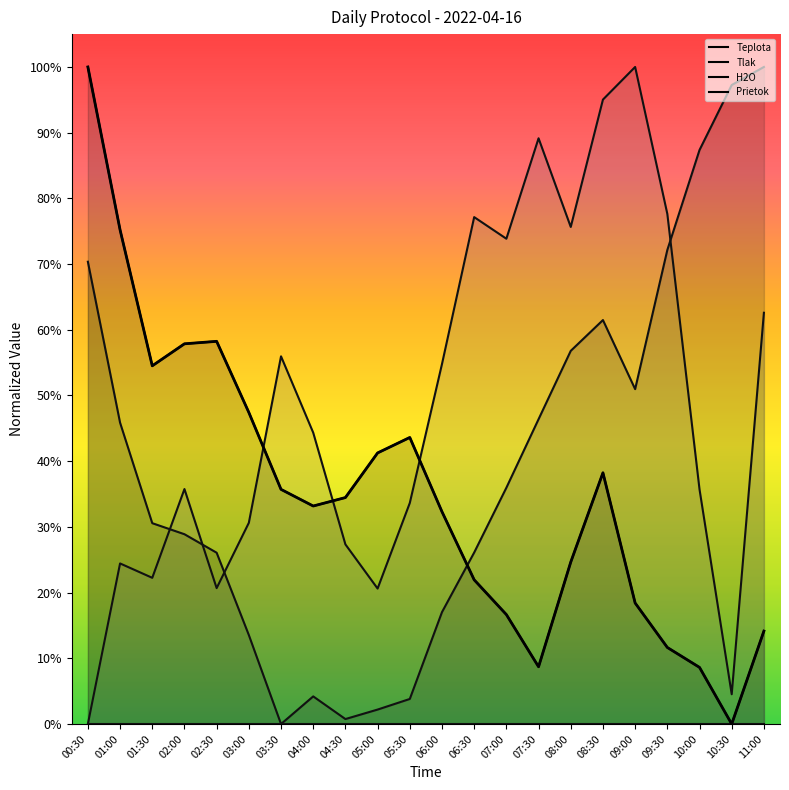

Which series ends up on top after the final intersection of Prietok and Teplota?

Prietok